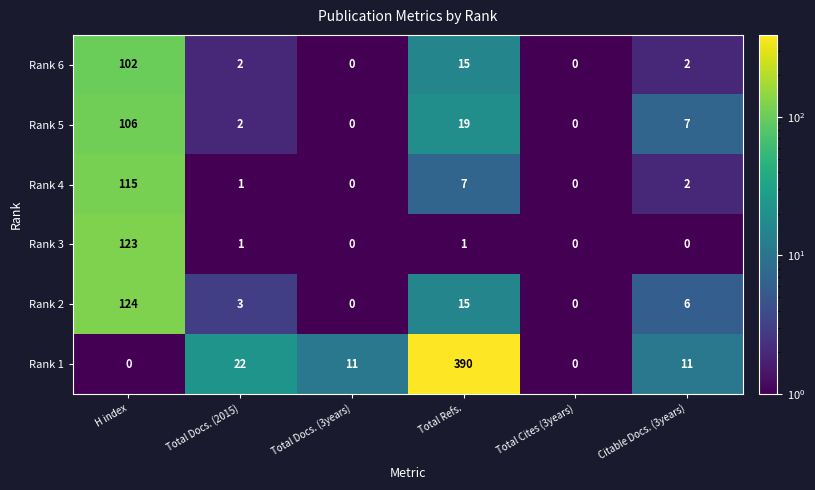

What is the difference between the highest and lowest values at H index?

124